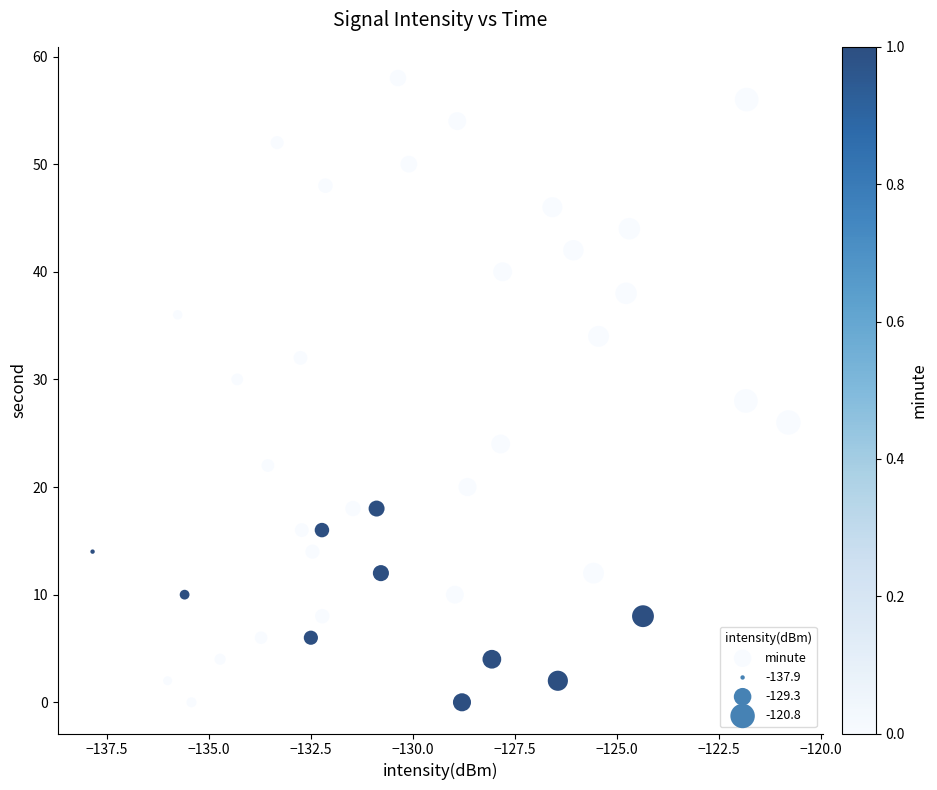

What is the range of Y values (max minus min)?

58